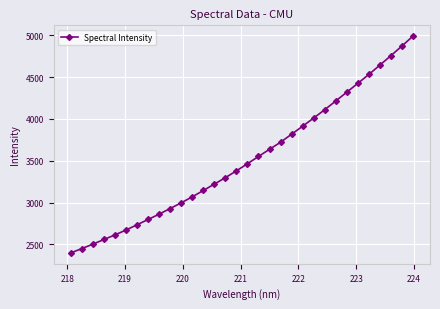

What is the sum of all values?

112615.3